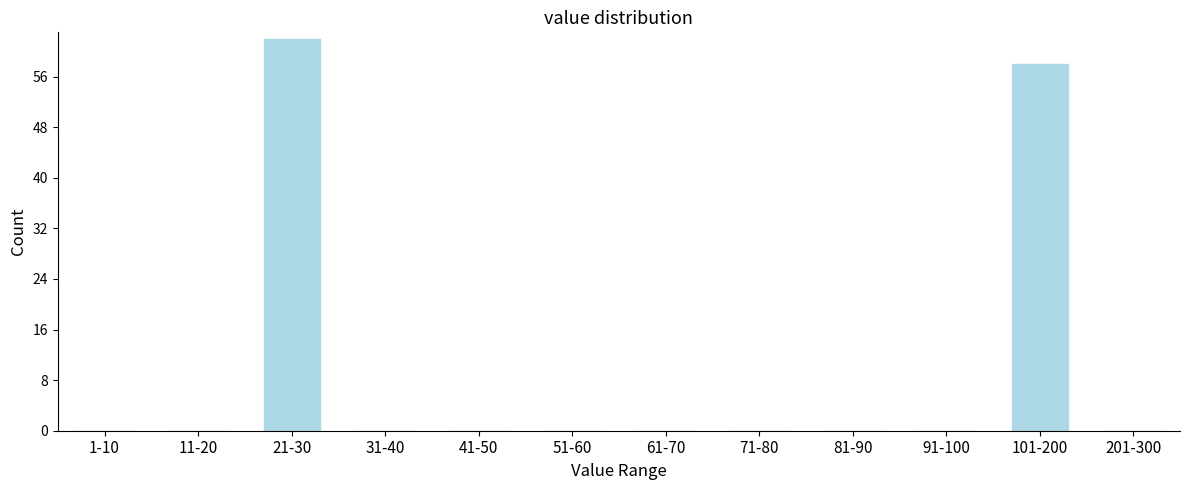

Reading left to right, what are all the values shown in this chart?

1-10=0	11-20=0	21-30=62	31-40=0	41-50=0	51-60=0	61-70=0	71-80=0	81-90=0	91-100=0	101-200=58	201-300=0